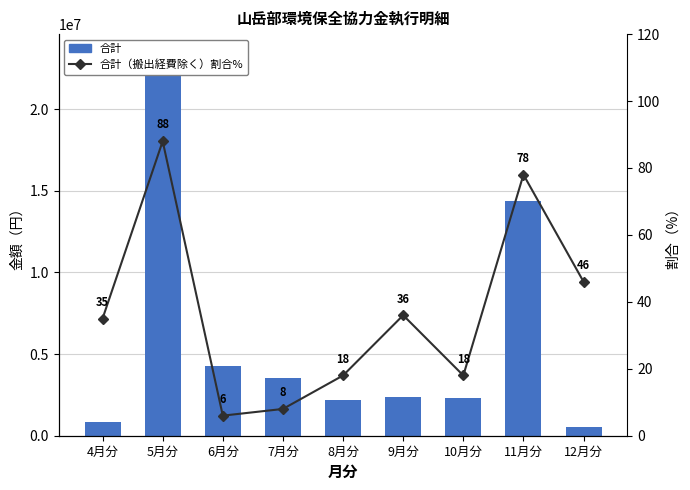

What are all the series names shown in the legend?

合計, 合計（搬出経費除く）割合%